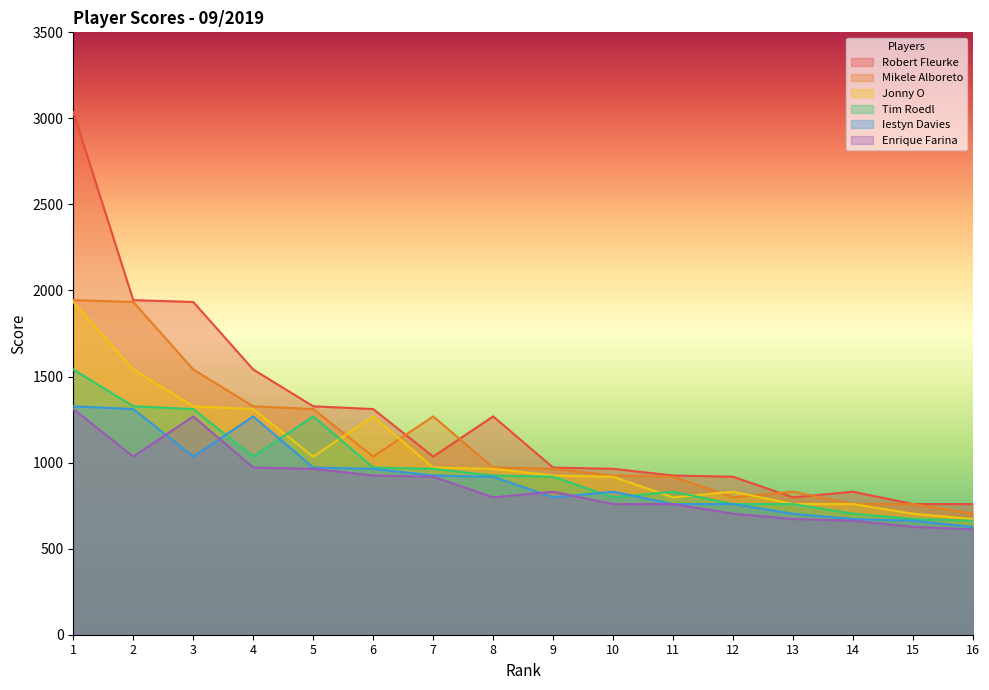

True or false: Enrique Farina and Iestyn Davies intersect in this chart.

True